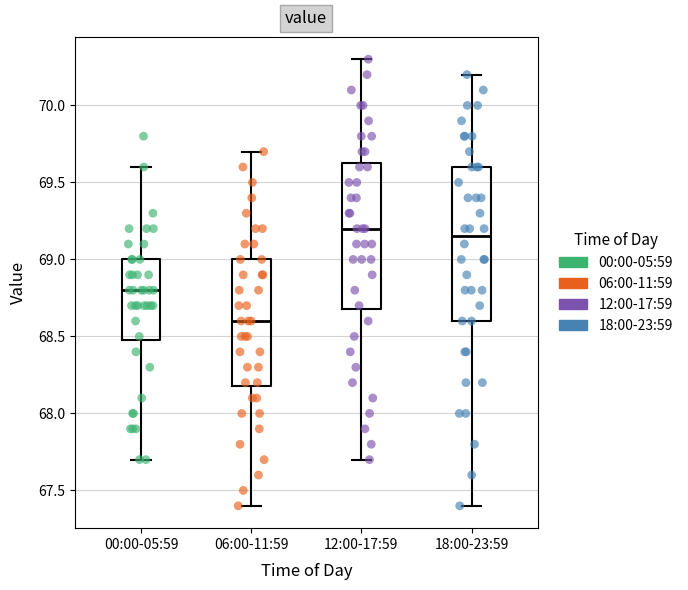

Reading left to right, read every box against the y-axis: the position of its median line, the range the box covers, and the ends of its whiskers. The values are not printed on the chart, so give them approximately, as read against the axis.

00:00-05:59: median 68.80, box 68.50 to 69.00, whiskers 67.70 to 69.60
06:00-11:59: median 68.60, box 68.20 to 69.00, whiskers 67.40 to 69.70
12:00-17:59: median 69.20, box 68.70 to 69.65, whiskers 67.70 to 70.30
18:00-23:59: median 69.15, box 68.60 to 69.60, whiskers 67.40 to 70.20